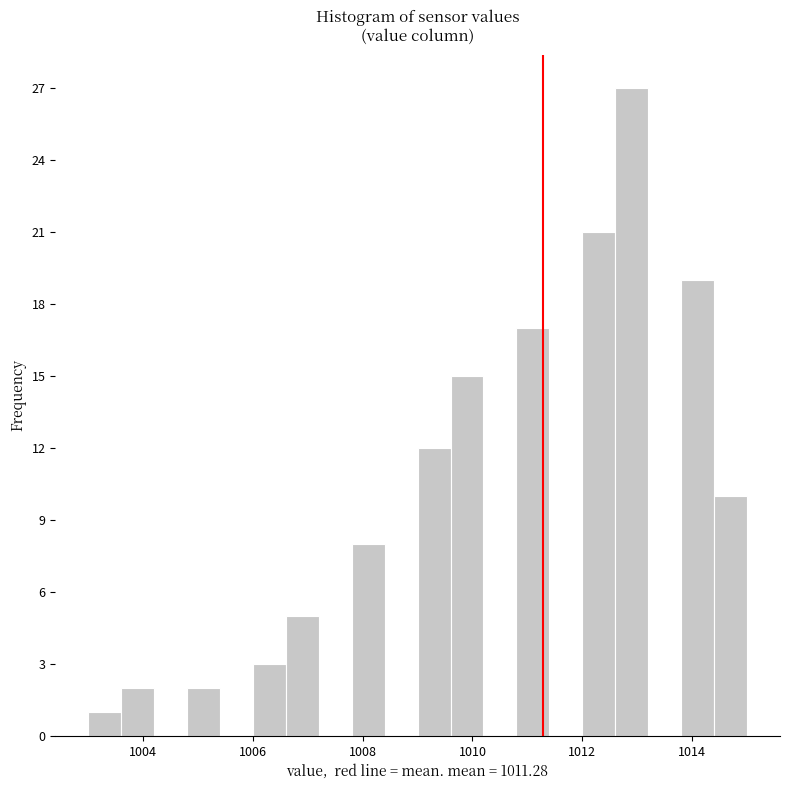

Around what value on the x-axis is the tallest bar? Give the approximate position of its centre, as read against the axis.

1013.0